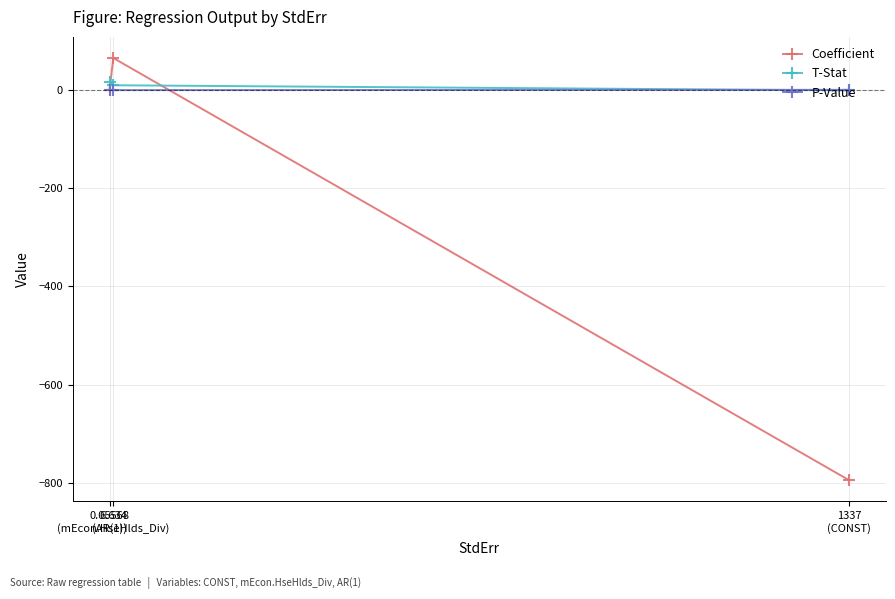

Which series has the widest spread of values?

Coefficient